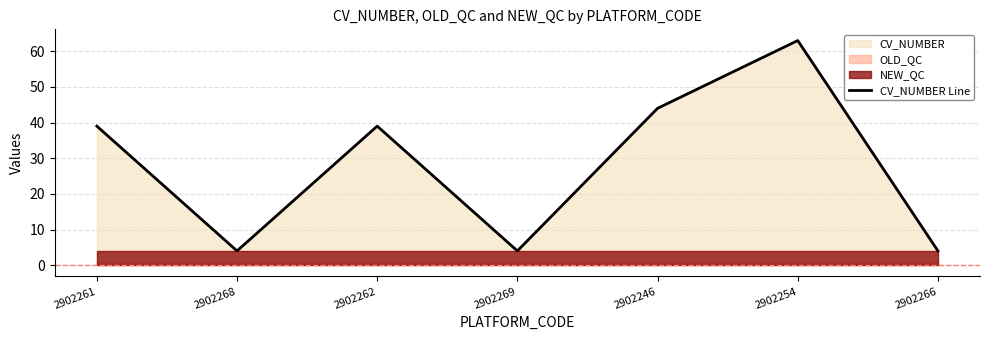

The chart shows a value of 39 at 2902261. True or false?

True